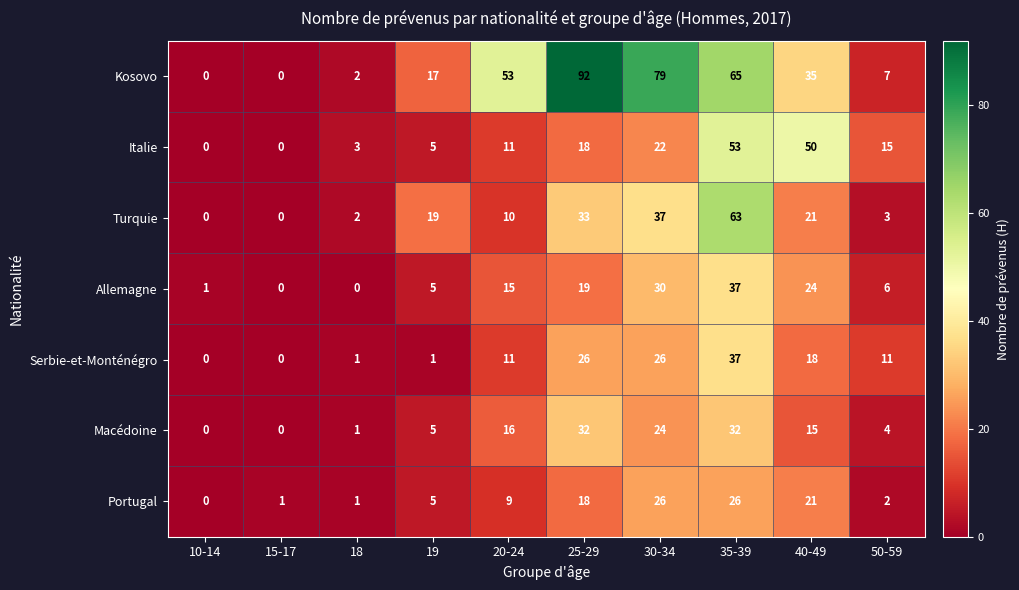

Between 19 and 50-59, which series saw the biggest shift?

Turquie